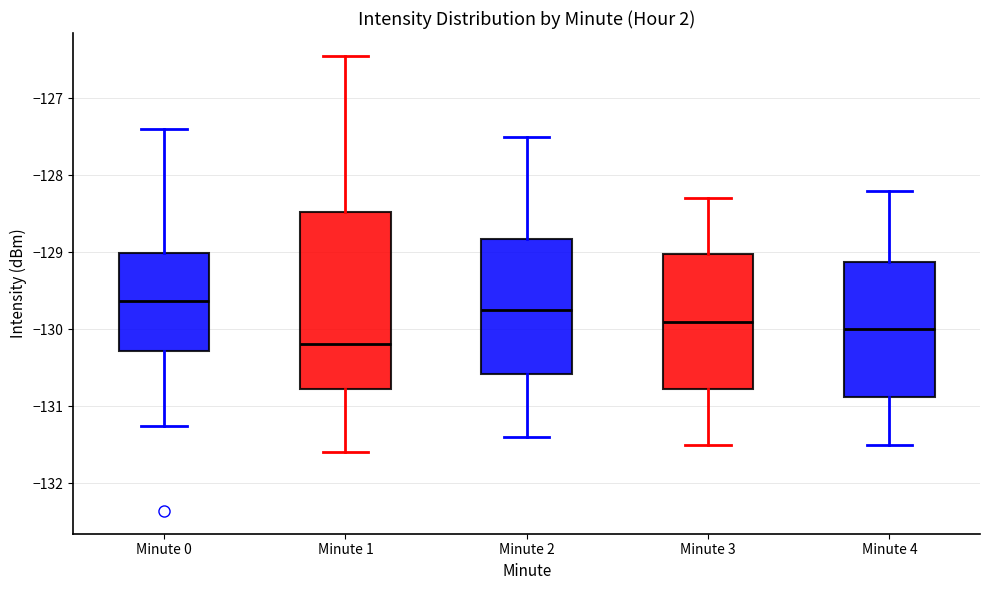

Which box has the lowest median line?

Minute 1